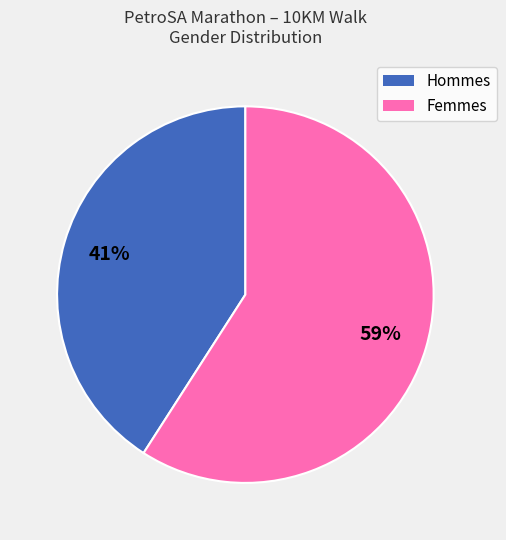

Does any single category account for the majority?

Yes